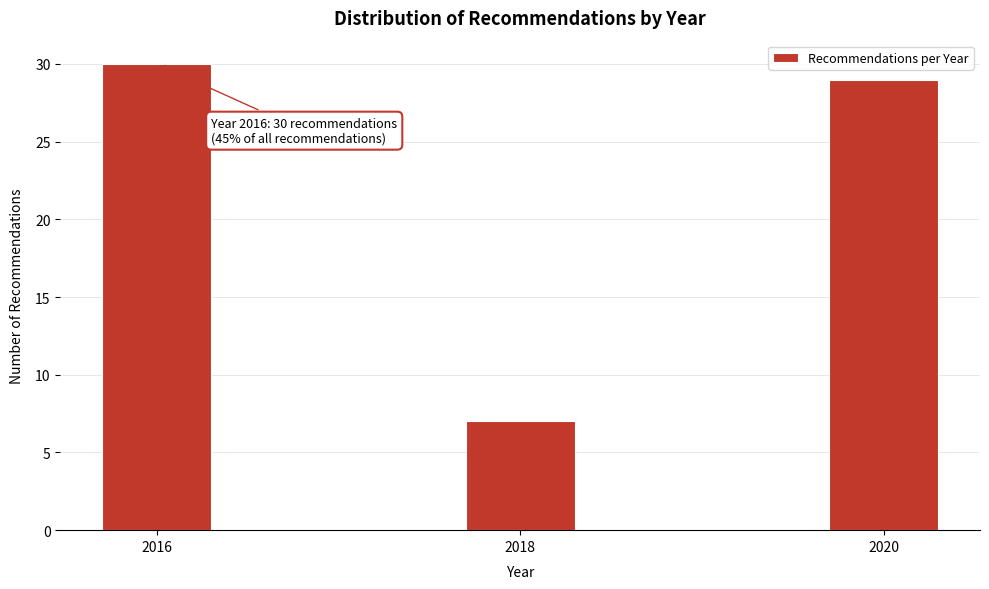

Reading left to right, list all the values displayed in this chart.

2016=30	2018=7	2020=29